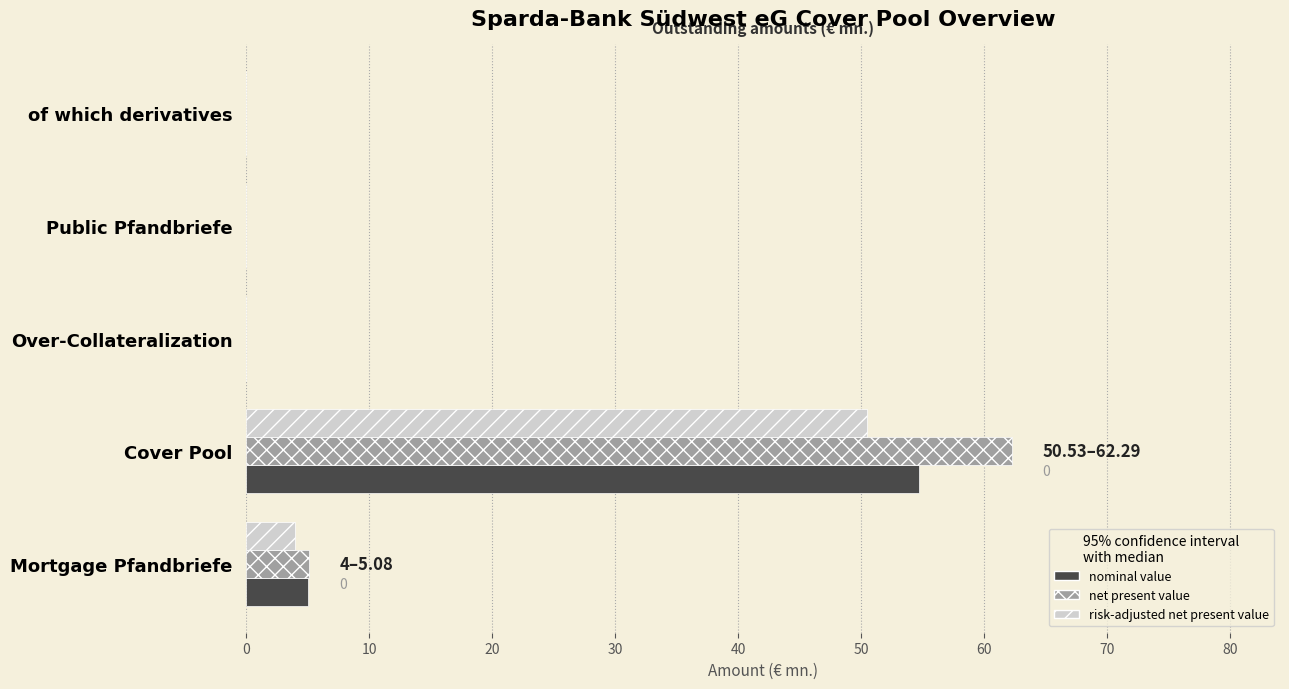

Which series has the largest total across all categories?

net present value